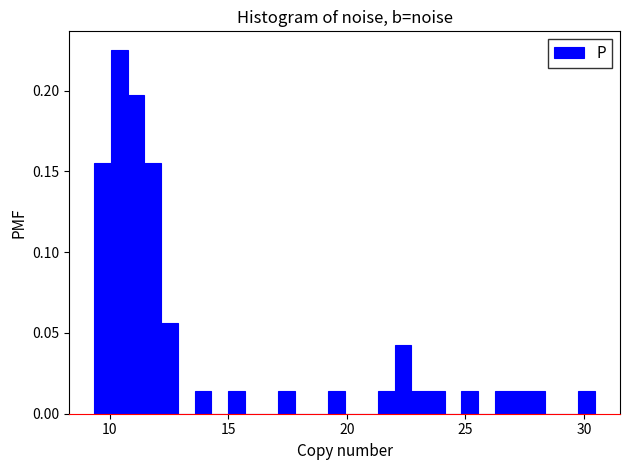

Around what value on the x-axis is the tallest bar? Give the approximate position of its centre, as read against the axis.

10.5